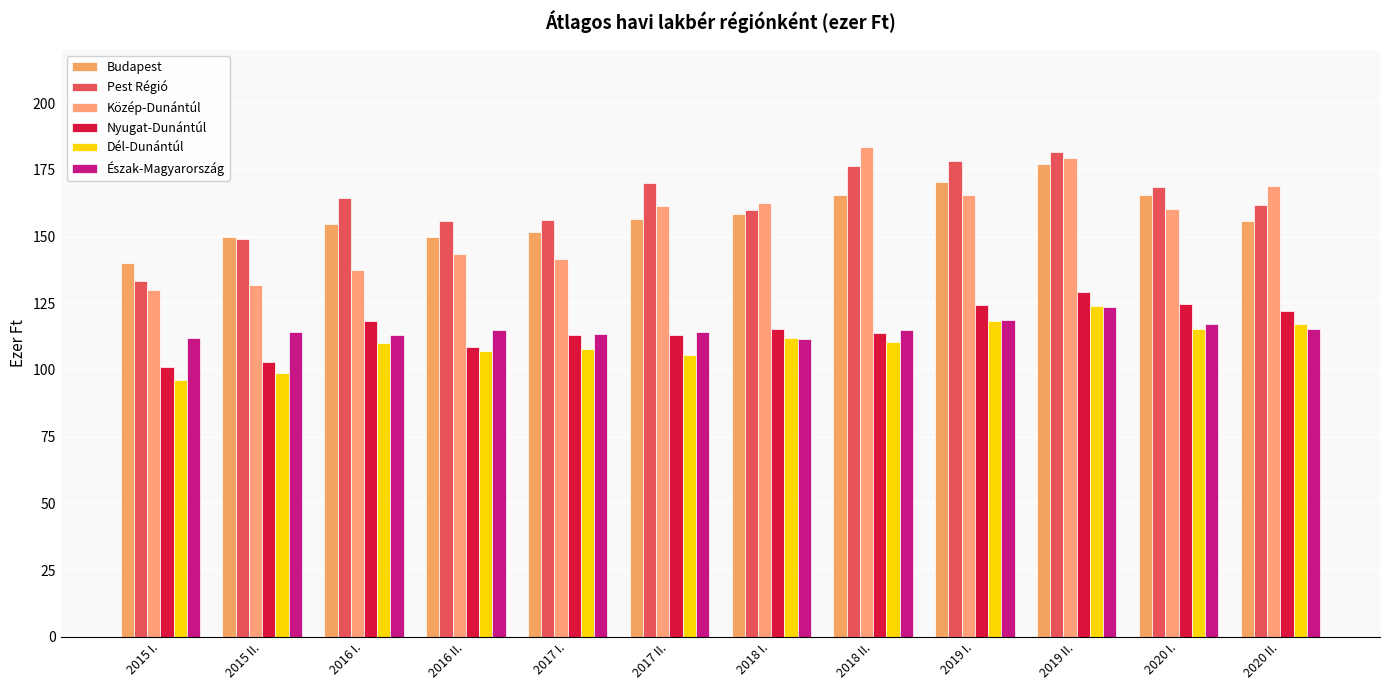

What is the sum of all Észak-Magyarország values?

1384.1